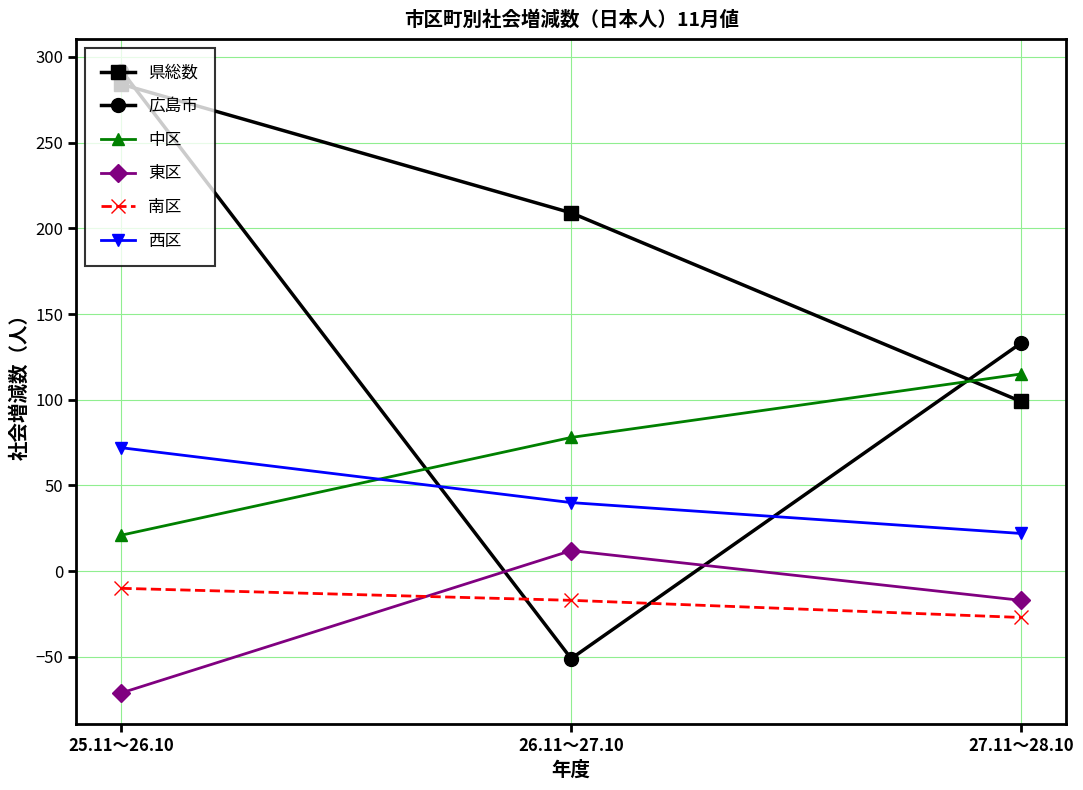

What is the difference between the highest and lowest values at 26.11～27.10?

260